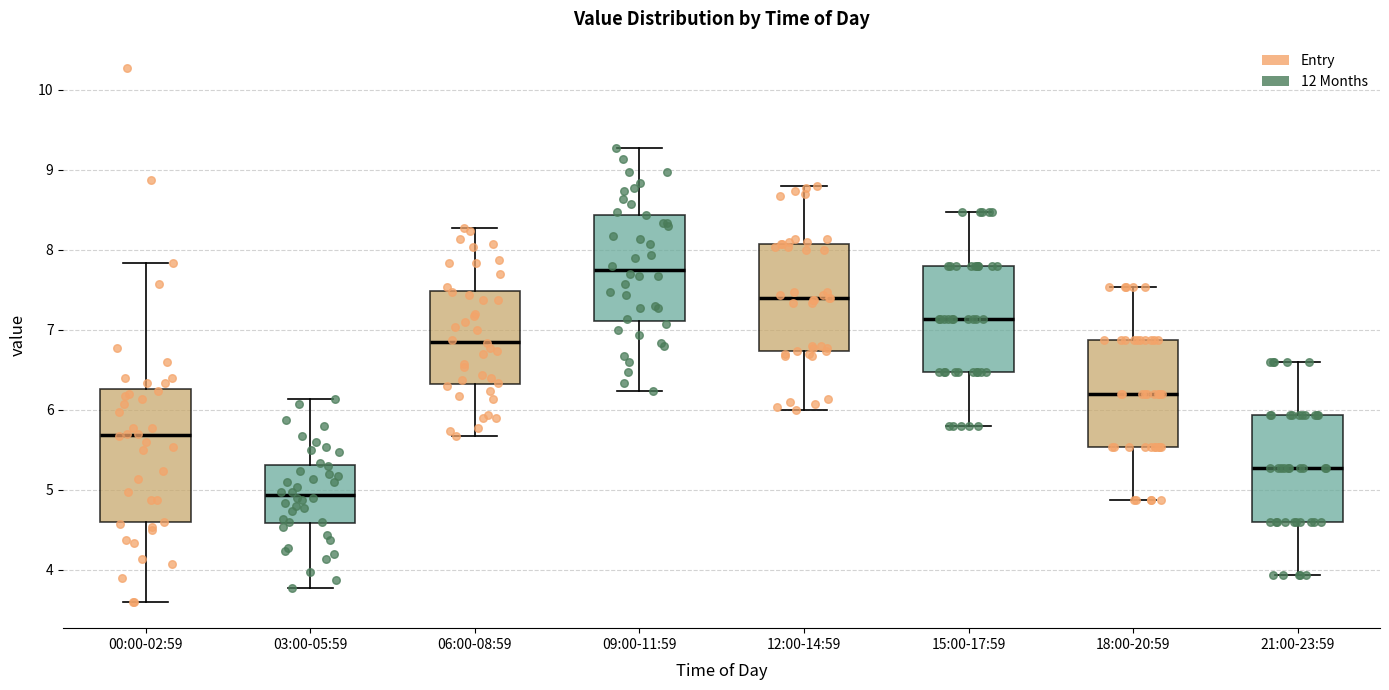

Where is the upper edge of the box for 09:00-11:59 on the y-axis? The values are not printed on the chart, so give them approximately, as read against the axis.

8.4